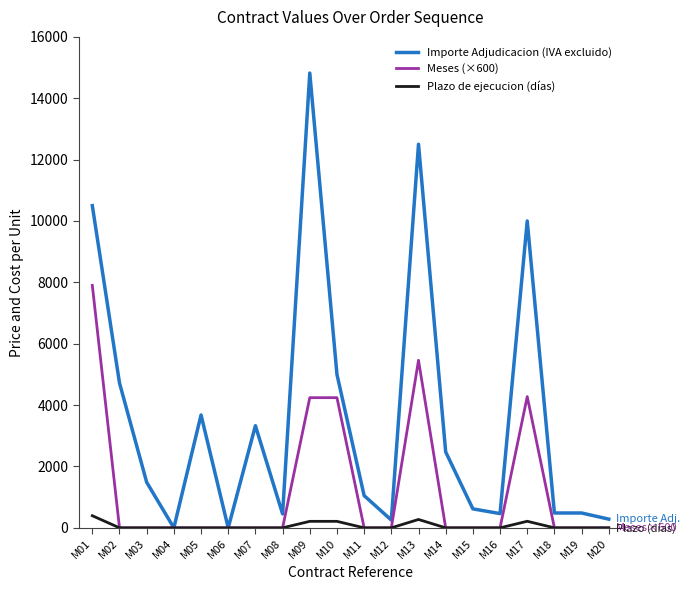

Which series has the widest spread of values?

Importe Adjudicacion (IVA excluido)